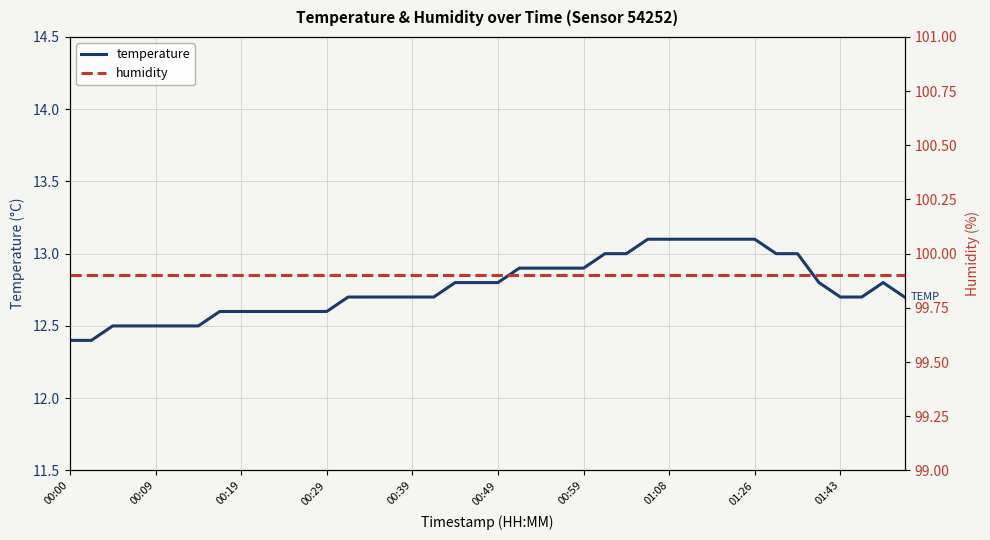

Rank the series by their average value, from lowest to highest.

temperature, humidity